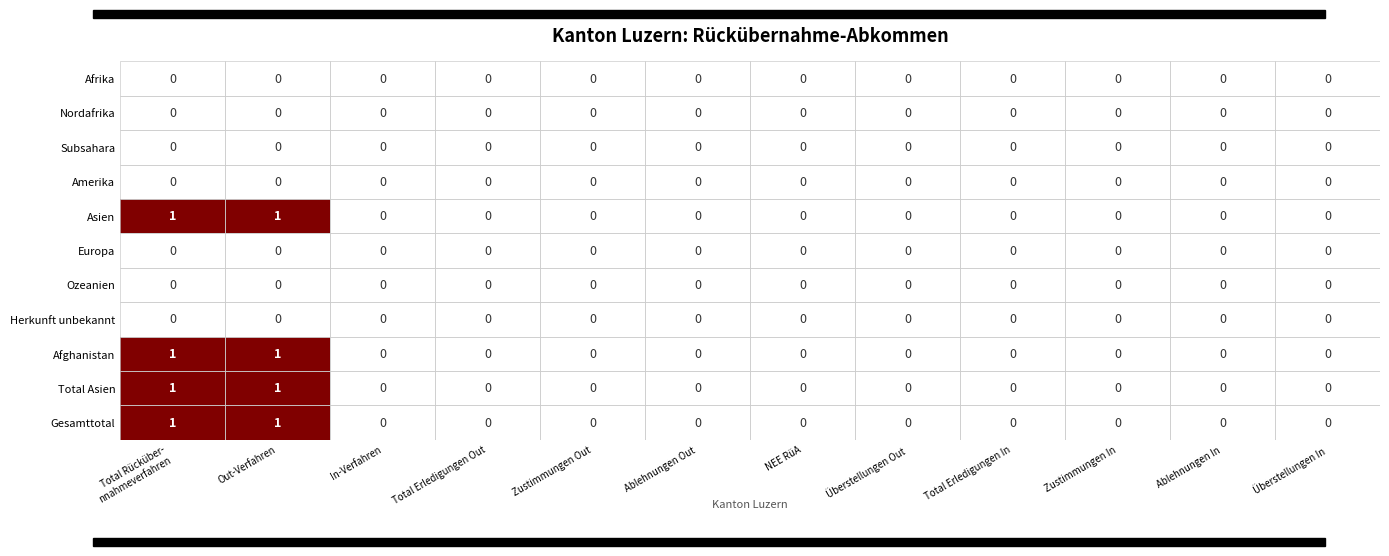

Count the Afghanistan values in the range 0 to 1.

12